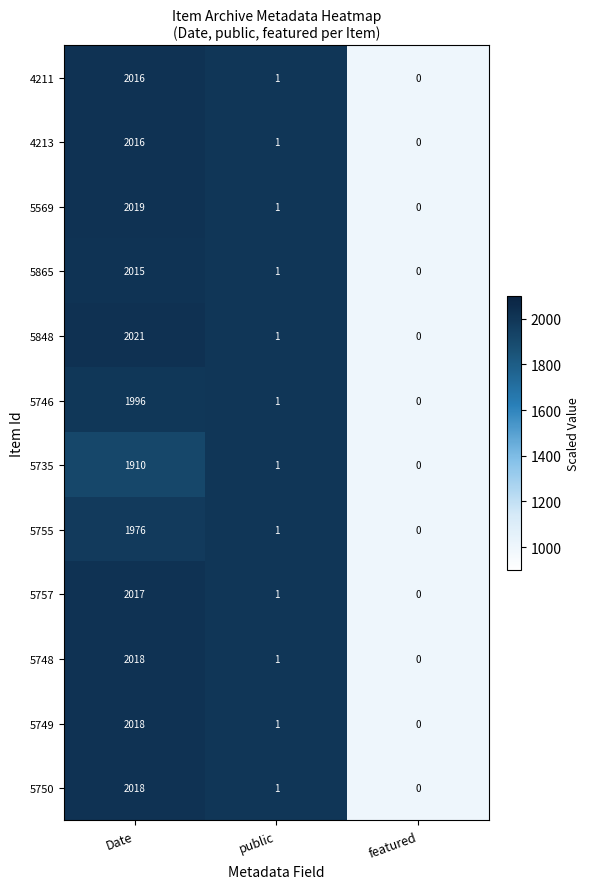

What is the sum of the 4211 values at featured and Date?

2016